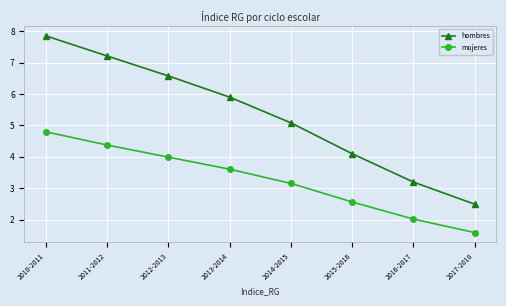

Between 2011-2012 and 2016-2017, which series saw the biggest shift?

hombres